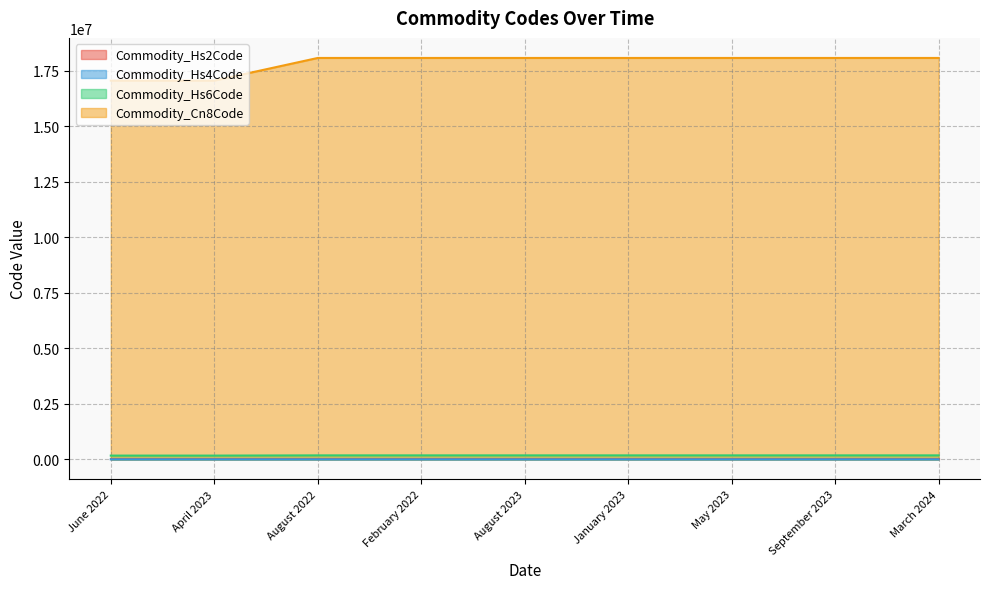

What is the maximum value for Commodity_Hs6Code?

180690